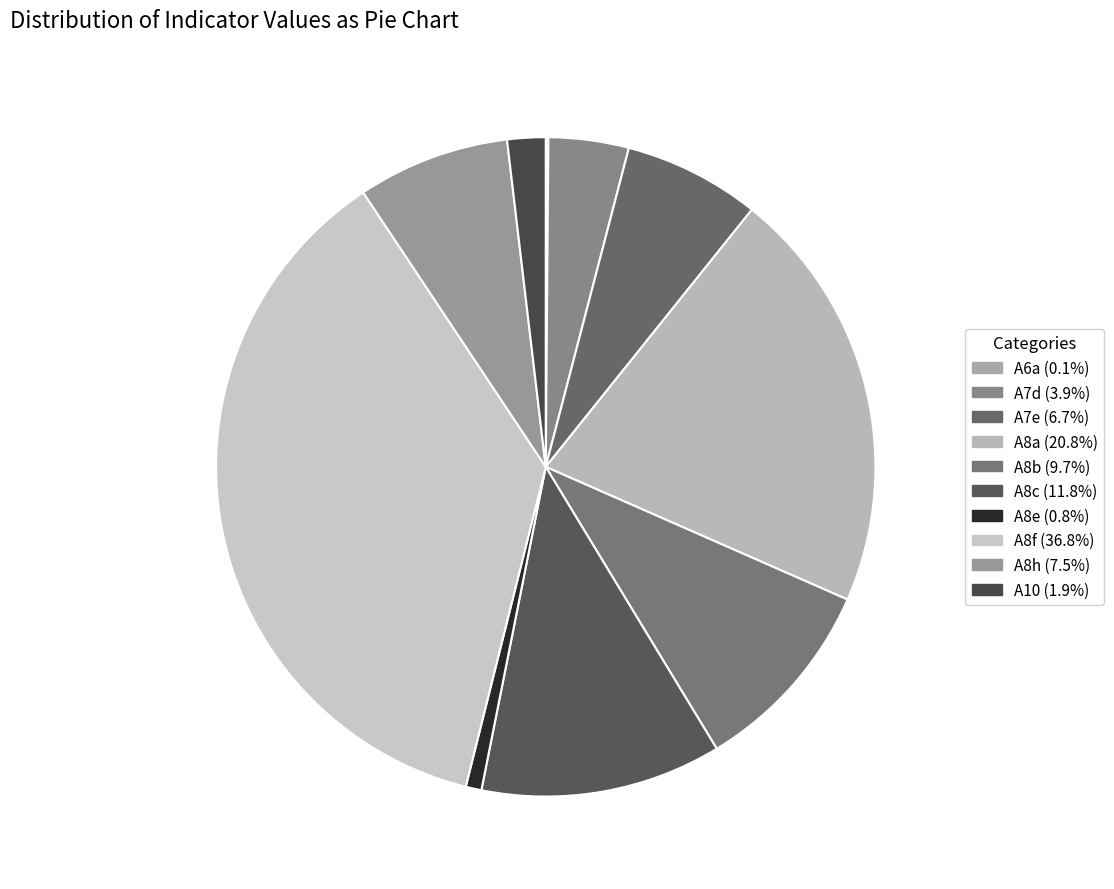

Which slice is the largest?

A8f